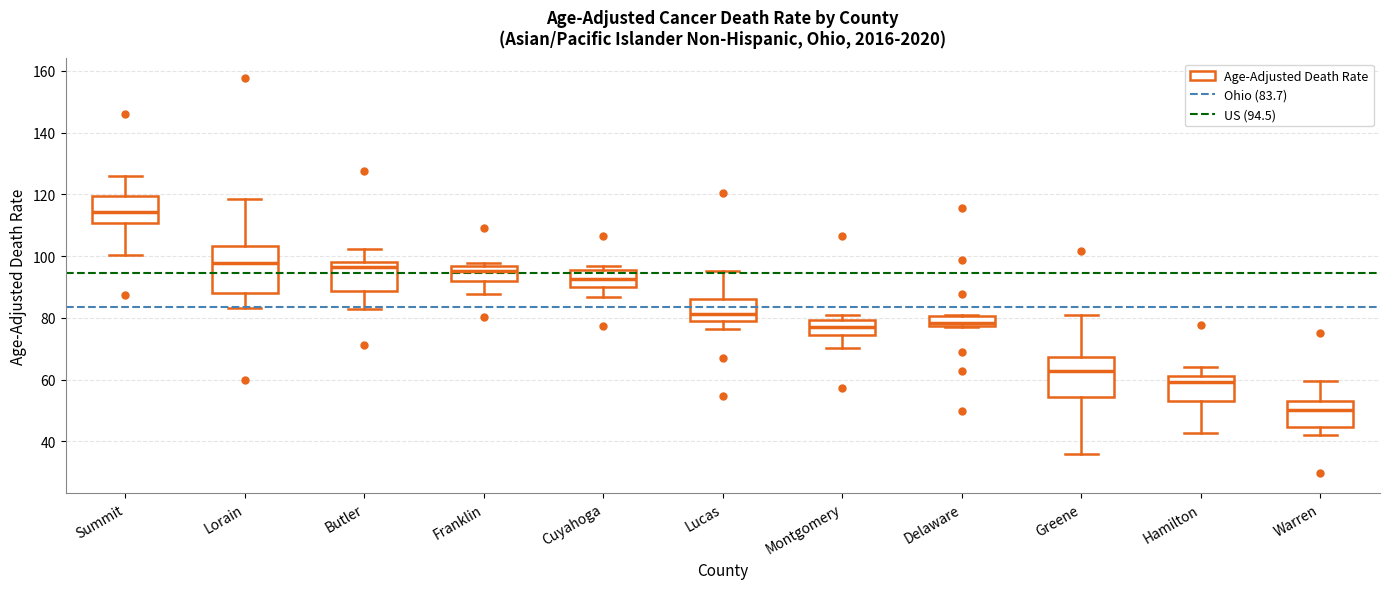

Where does the median line of the box for Hamilton sit on the y-axis? The values are not printed on the chart, so give them approximately, as read against the axis.

60